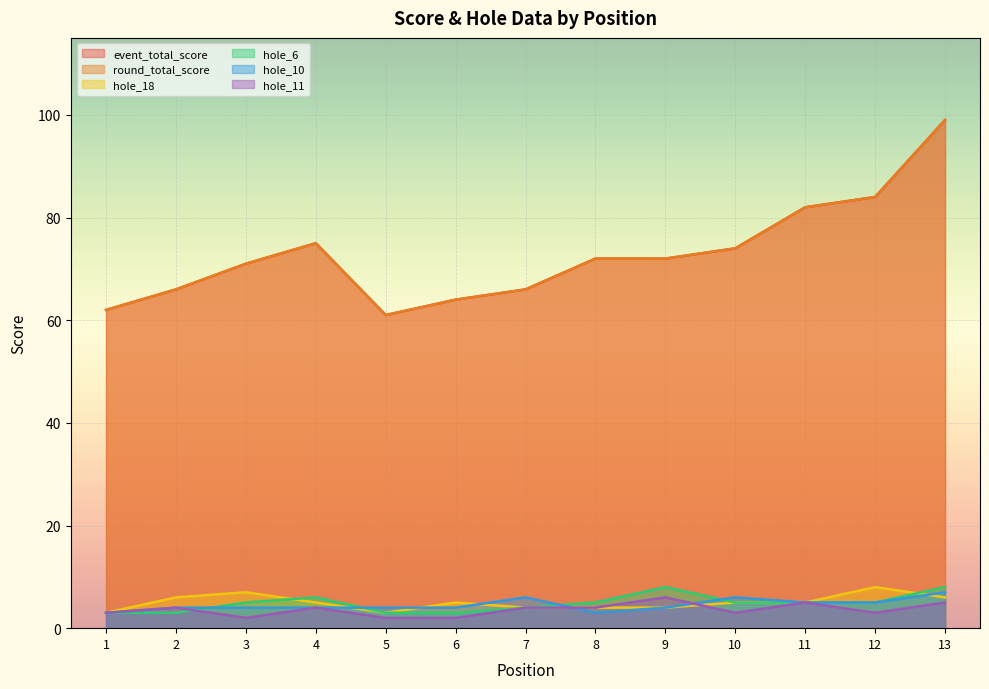

At which category is the sum across all series the highest?

13